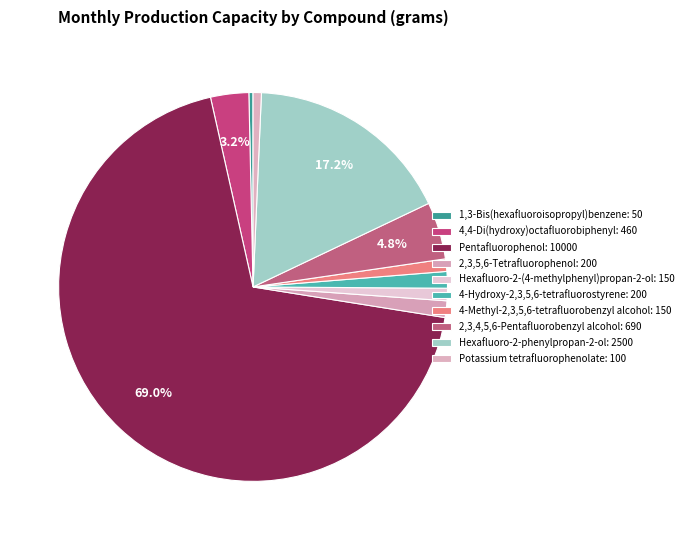

Does 4-Hydroxy-2,3,5,6-tetrafluorostyrene: 200 account for over 50% of the chart?

No